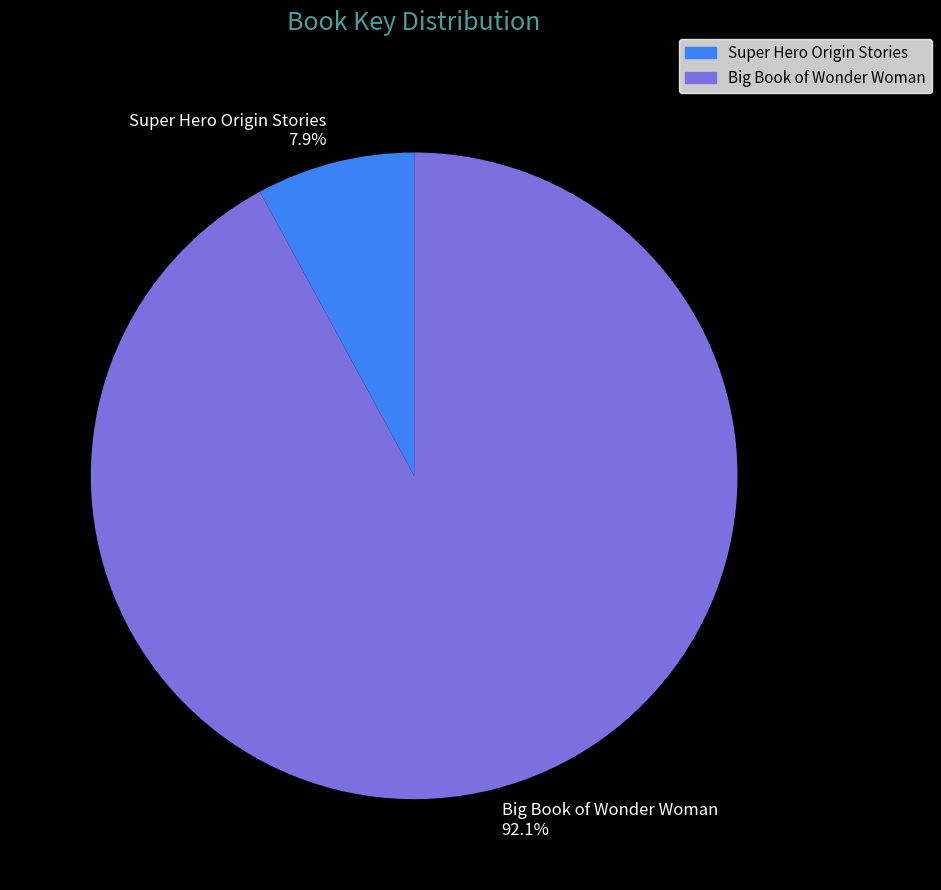

How much of the chart is everything except Super Hero Origin Stories?

92.1%